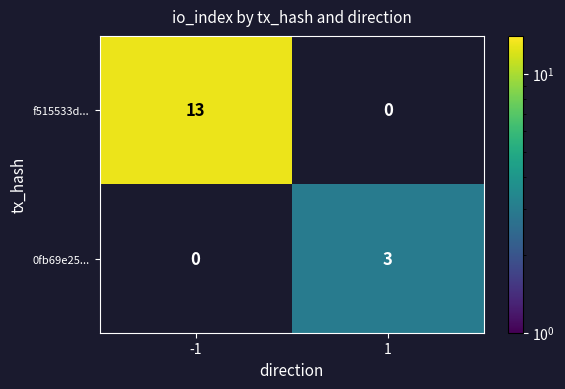

What value does the 0fb69e25... series have at 1?

3